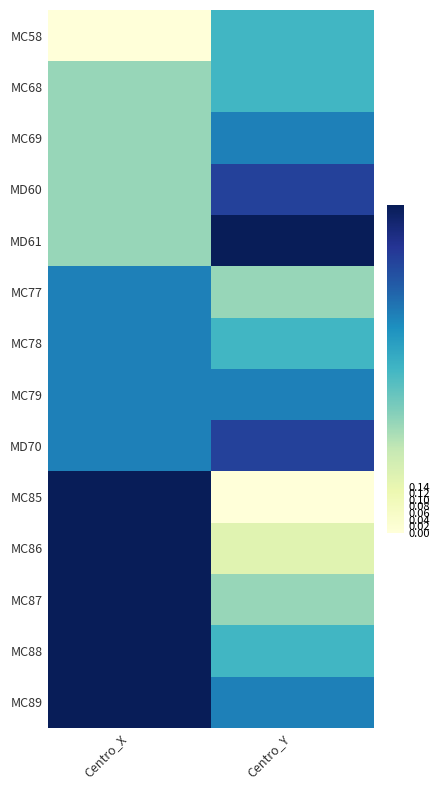

Reading right to left, list all the values displayed in this chart.

MC58: Centro_Y=0.5	Centro_X=0.0
MC68: Centro_Y=0.5	Centro_X=0.3
MC69: Centro_Y=0.7	Centro_X=0.3
MD60: Centro_Y=0.8	Centro_X=0.3
MD61: Centro_Y=1.0	Centro_X=0.3
MC77: Centro_Y=0.3	Centro_X=0.7
MC78: Centro_Y=0.5	Centro_X=0.7
MC79: Centro_Y=0.7	Centro_X=0.7
MD70: Centro_Y=0.8	Centro_X=0.7
MC85: Centro_Y=0.0	Centro_X=1.0
MC86: Centro_Y=0.2	Centro_X=1.0
MC87: Centro_Y=0.3	Centro_X=1.0
MC88: Centro_Y=0.5	Centro_X=1.0
MC89: Centro_Y=0.7	Centro_X=1.0